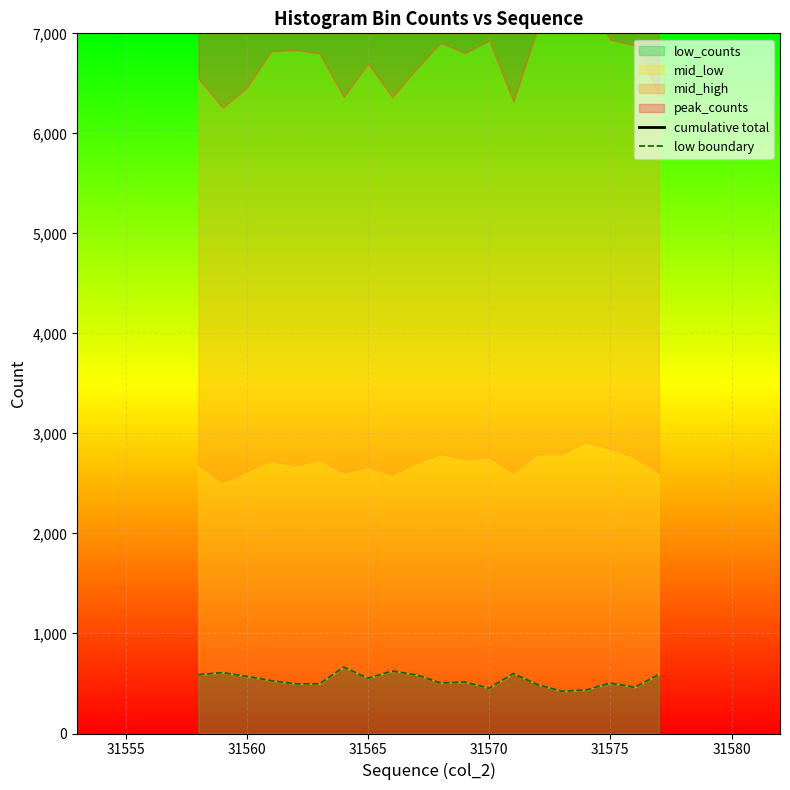

Is it true that low_counts equals 839 at 31575?

False